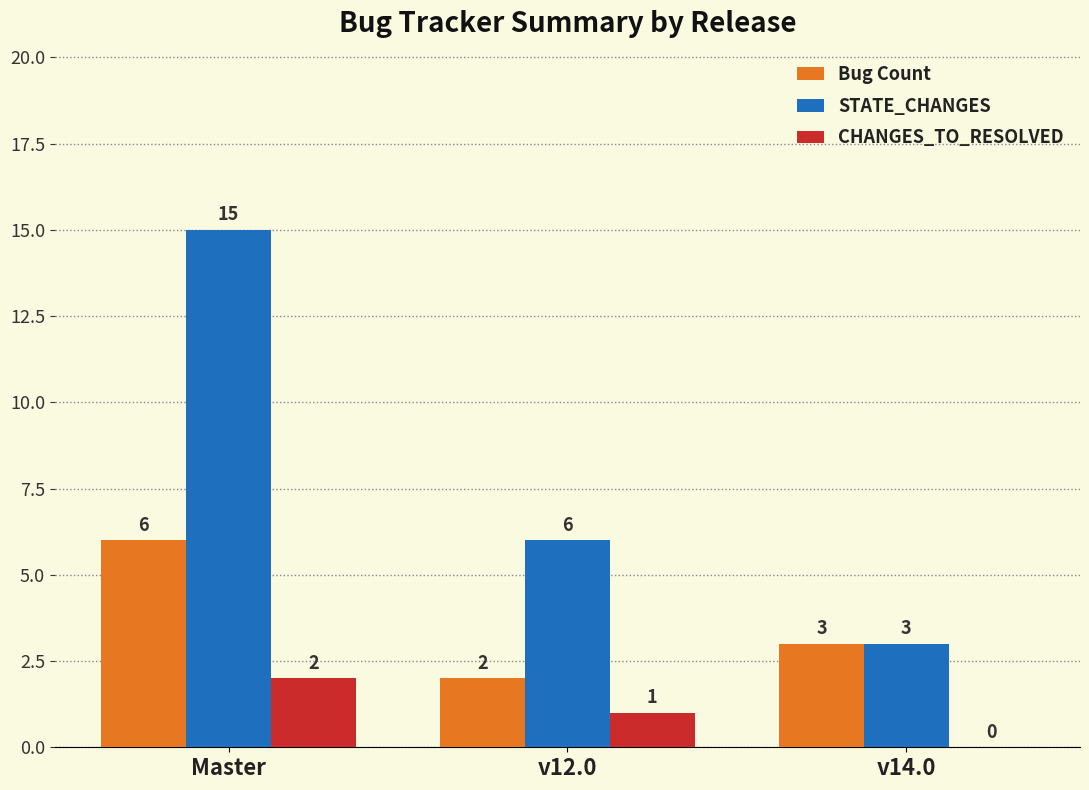

Count the CHANGES_TO_RESOLVED values in the range 0 to 2.

3